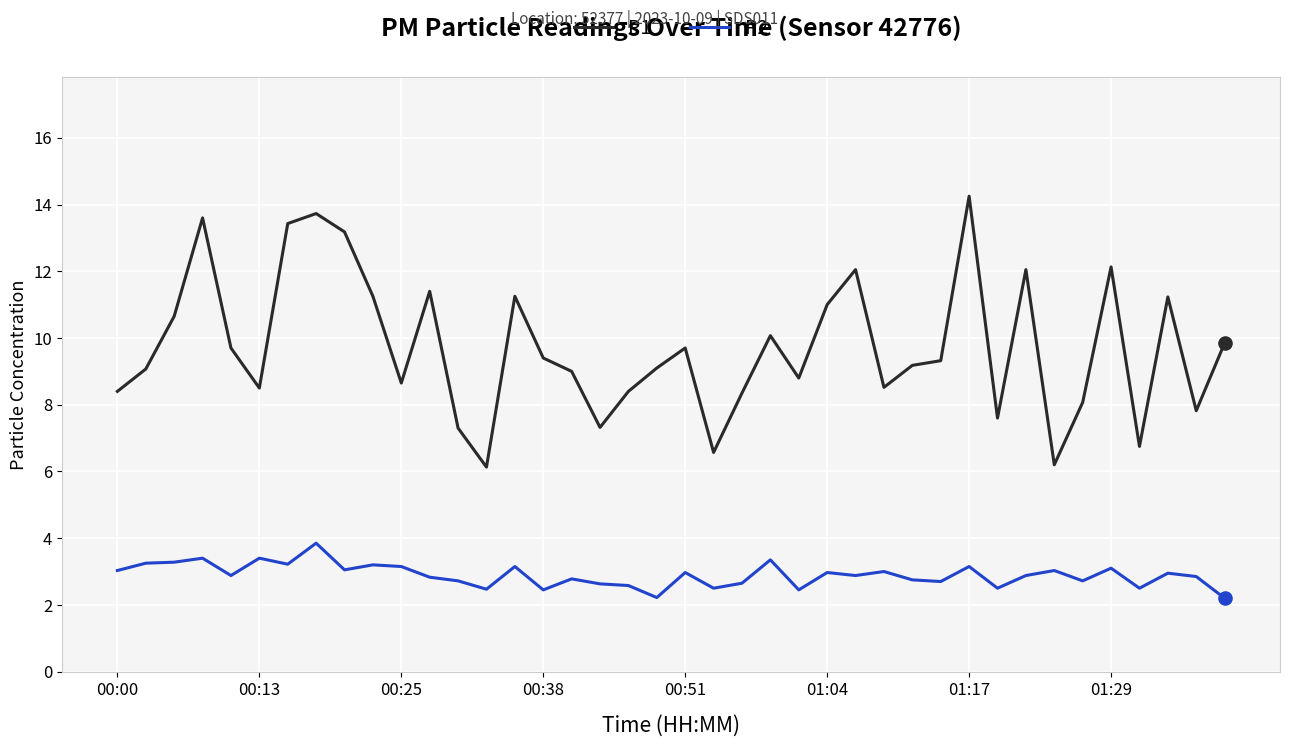

What are all the series names shown in the legend?

P1, P2